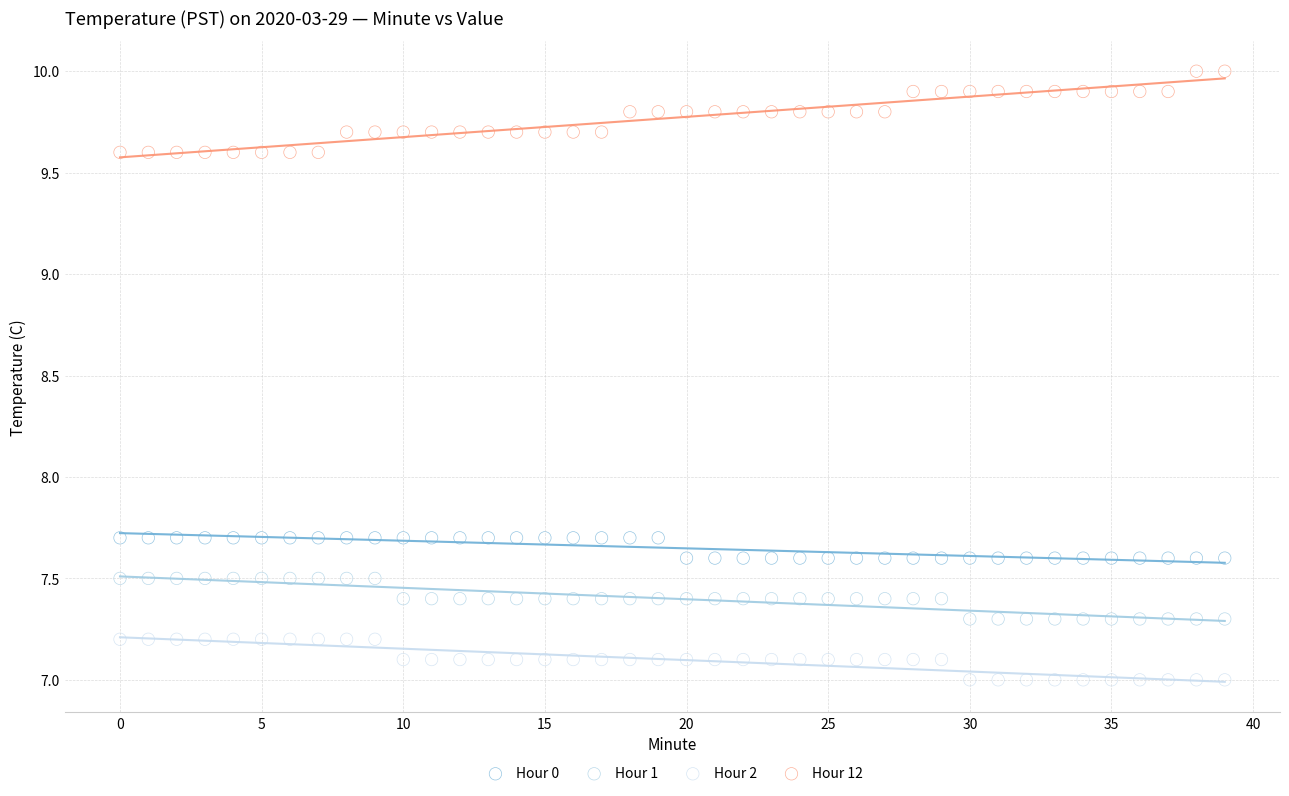

Which series contains the lowest Y value?

Hour 2